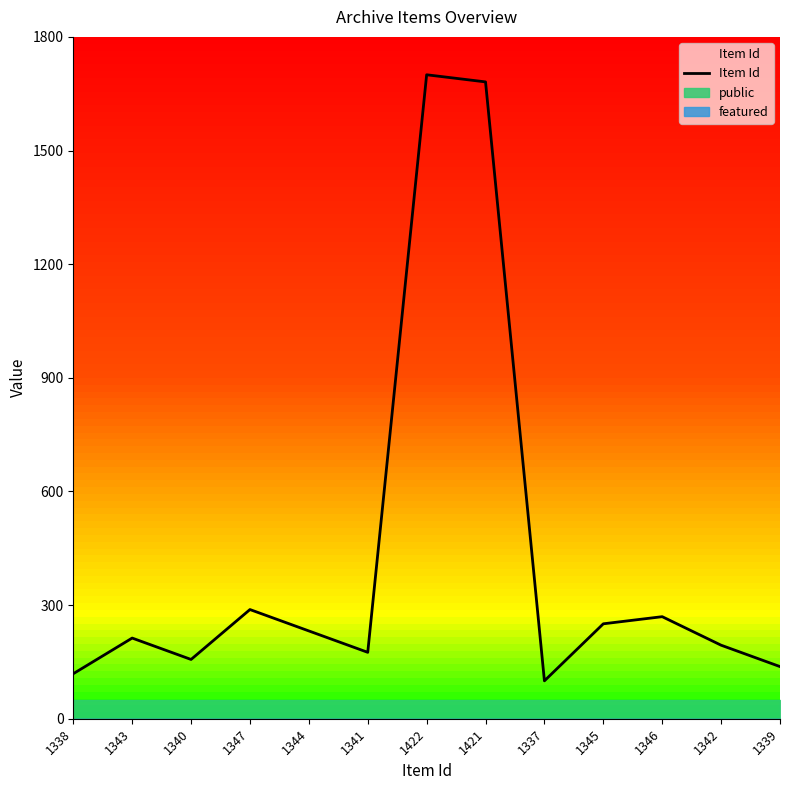

What is the value of the 8th point from the left?

1681.2